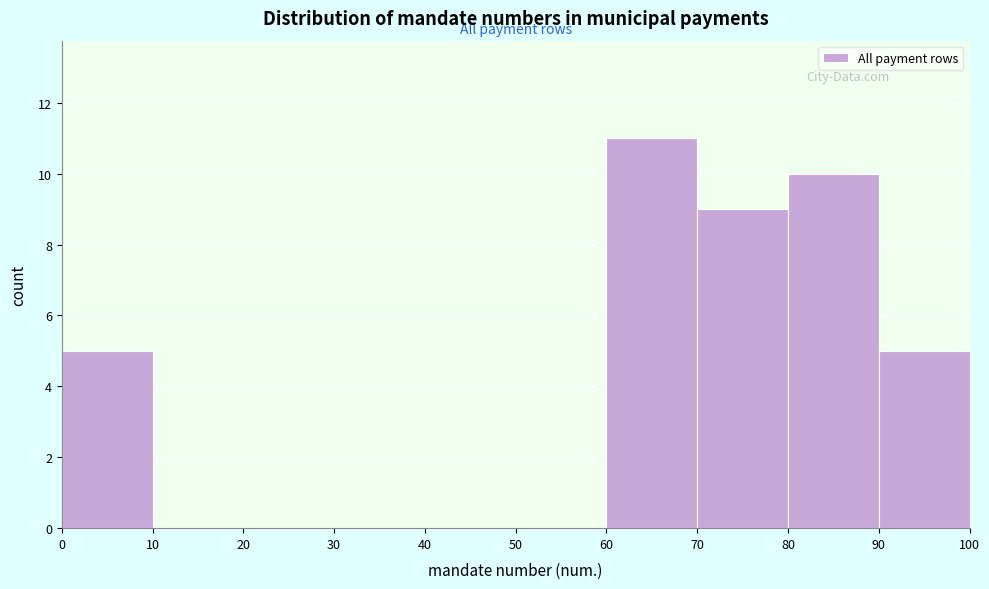

Reading left to right, transcribe this chart: for each bar, give the range it covers on the x-axis and its height. The values are not printed on the chart, so give them approximately, as read against the axis.

0 to 10: 5
10 to 20: 0
20 to 30: 0
30 to 40: 0
40 to 50: 0
50 to 60: 0
60 to 70: 11
70 to 80: 9
80 to 90: 10
90 to 100: 5